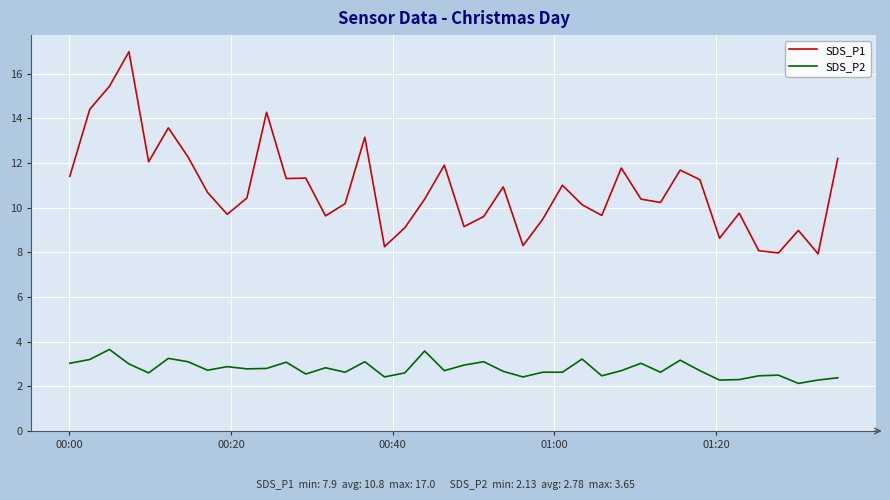

What is the average value of the SDS_P1 series?

10.8